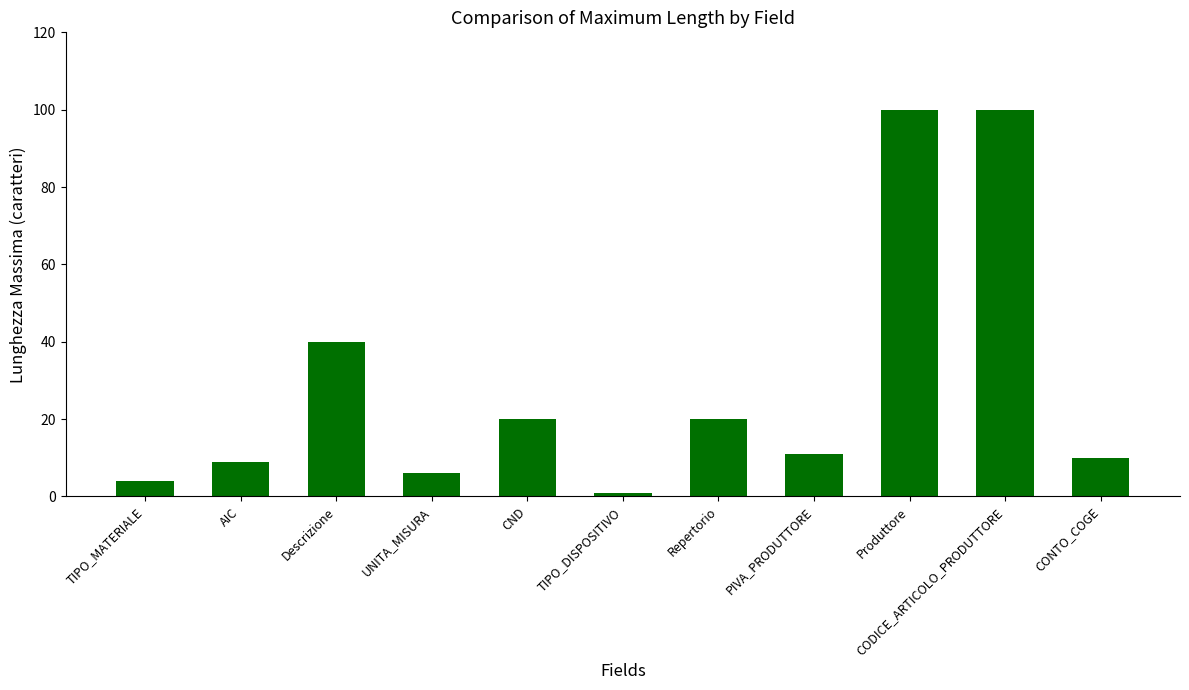

Reading right to left, transcribe all the data shown in this chart.

CONTO_COGE=10	CODICE_ARTICOLO_PRODUTTORE=100	Produttore=100	PIVA_PRODUTTORE=11	Repertorio=20	TIPO_DISPOSITIVO=1	CND=20	UNITA_MISURA=6	Descrizione=40	AIC=9	TIPO_MATERIALE=4